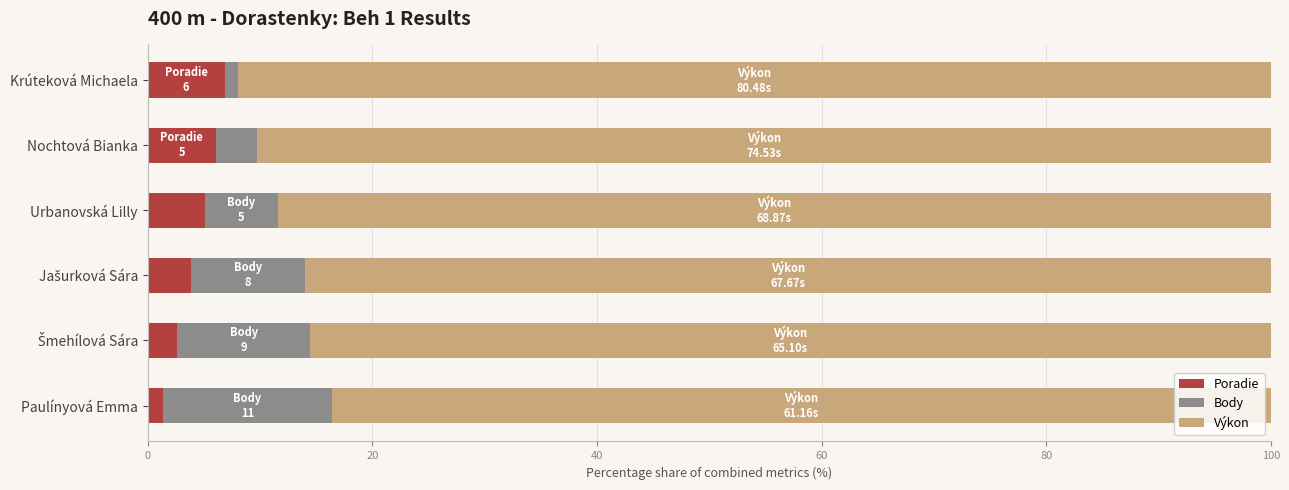

What is the maximum value for Poradie?

6.9